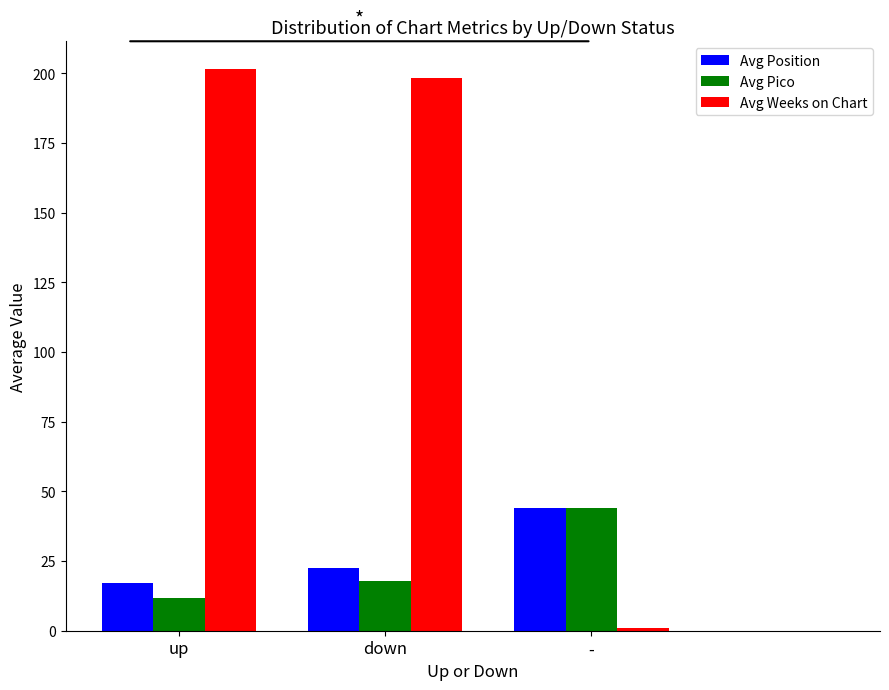

Which series has the widest spread of values?

Avg Weeks on Chart